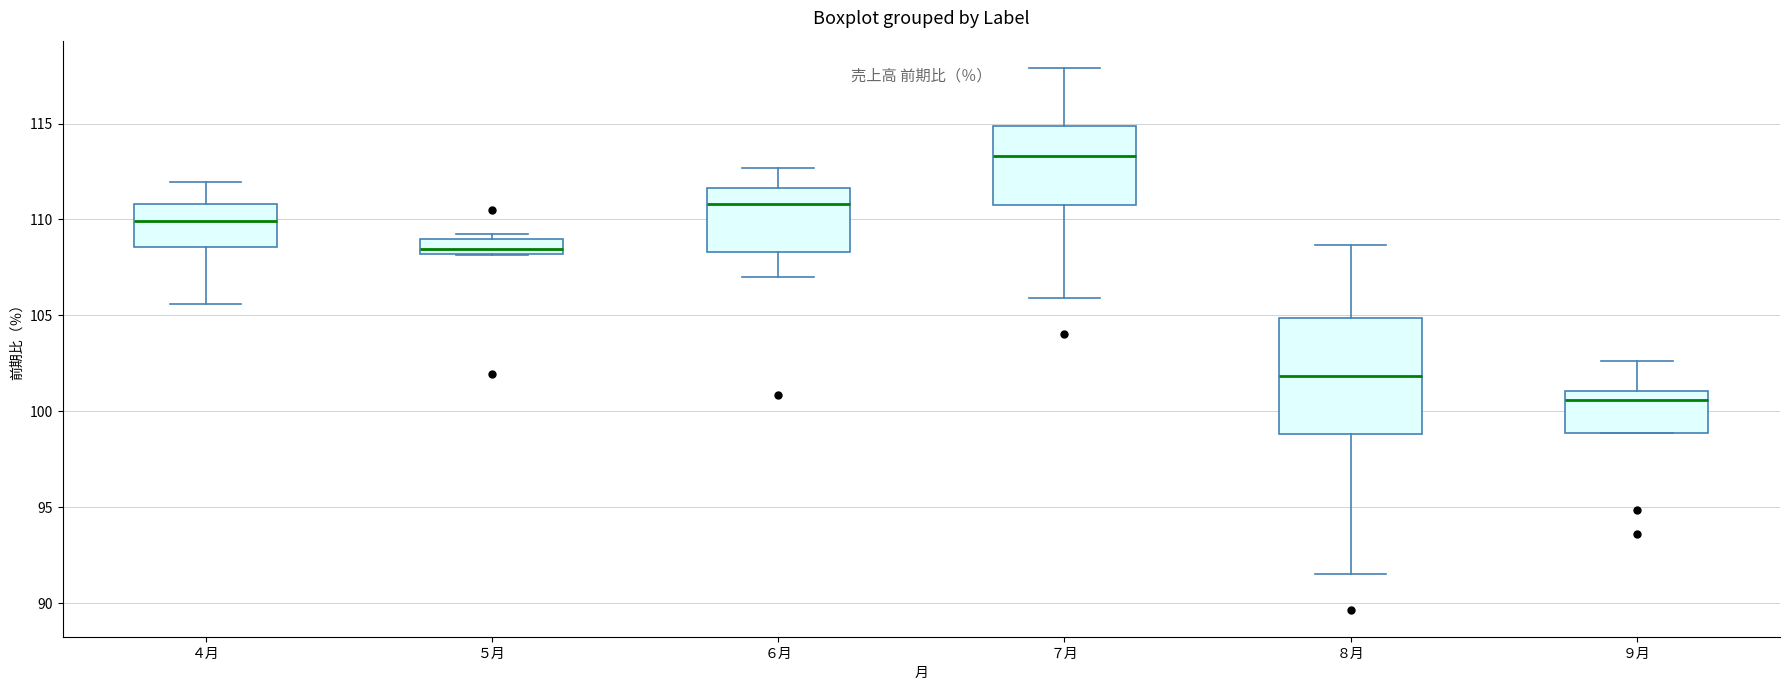

Reading left to right, read every box against the y-axis: the position of its median line, the range the box covers, and the ends of its whiskers. The values are not printed on the chart, so give them approximately, as read against the axis.

４月: median 110.0, box 108.5 to 111.0, whiskers 105.5 to 112.0
５月: median 108.5, box 108.0 to 109.0, whiskers 108.0 to 109.5
６月: median 111.0, box 108.5 to 111.5, whiskers 107.0 to 112.5
７月: median 113.5, box 110.5 to 115.0, whiskers 106.0 to 118.0
８月: median 102.0, box 99.0 to 105.0, whiskers 91.5 to 108.5
９月: median 100.5, box 99.0 to 101.0, whiskers 99.0 to 102.5